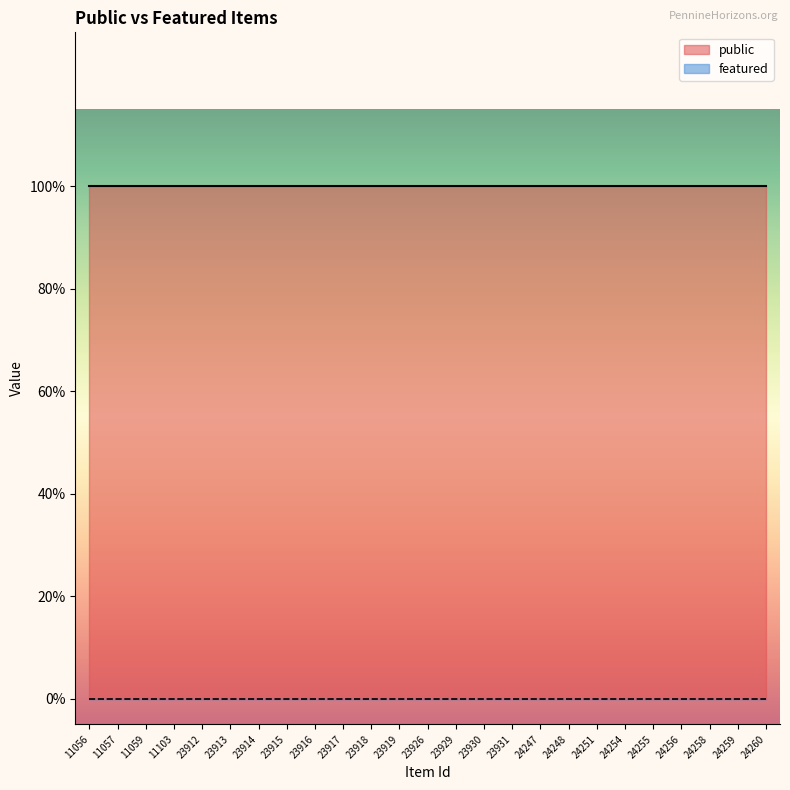

Rank the series by their maximum value, from lowest to highest.

featured, public